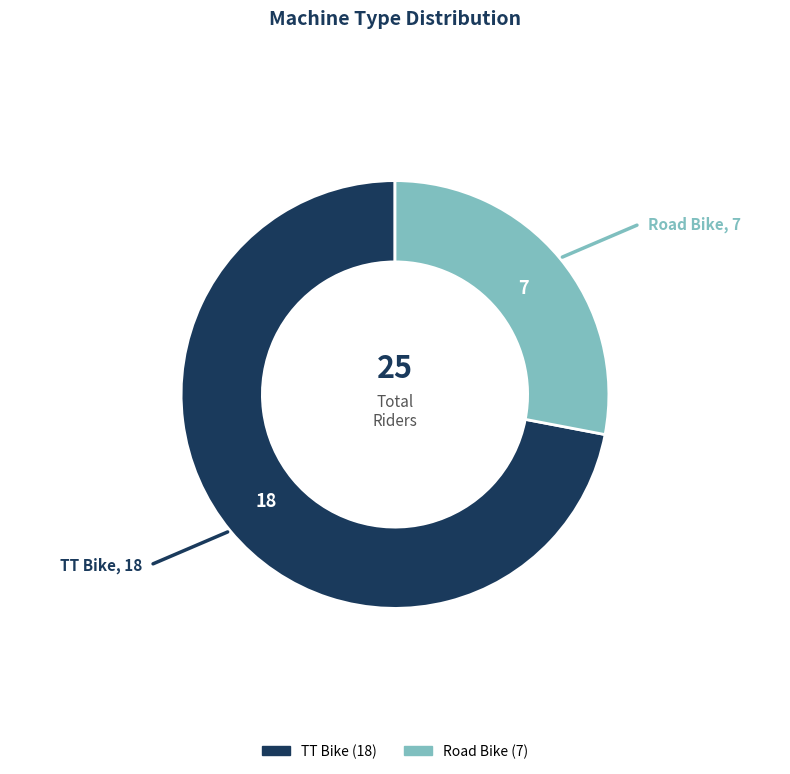

Is the sum of Road Bike and TT Bike greater than half?

Yes